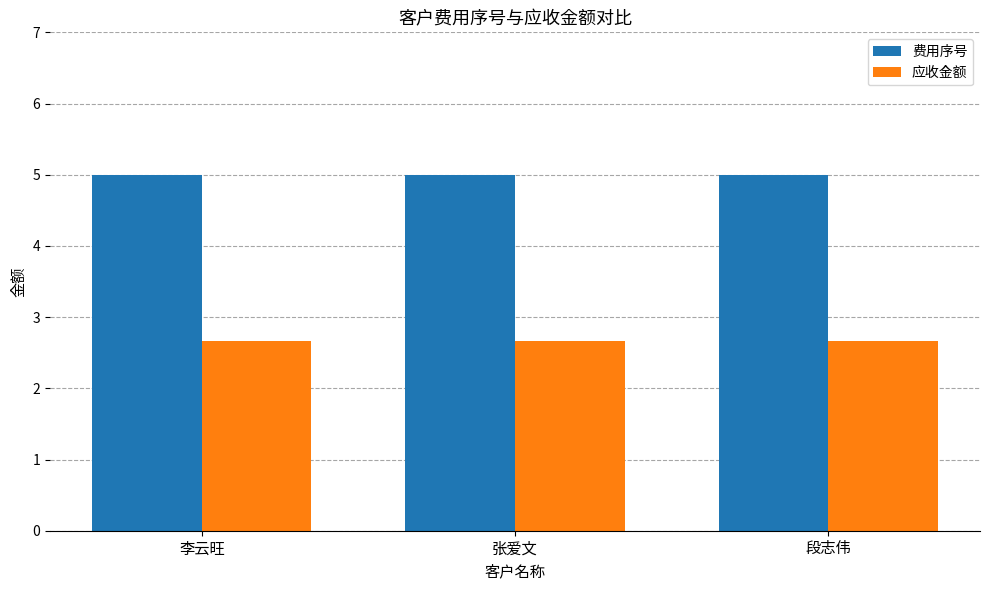

Rank the series by their average value, from lowest to highest.

应收金额, 费用序号